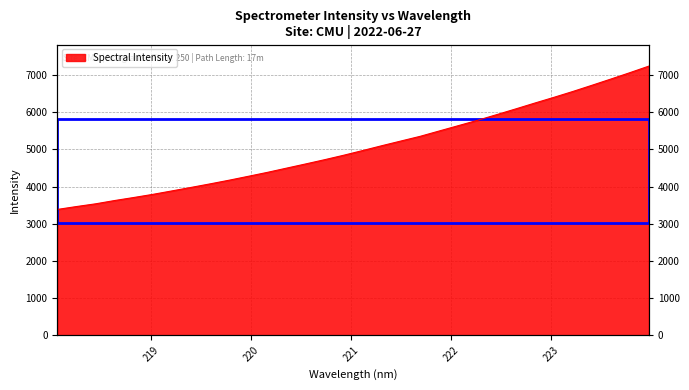

How many data points does each series have?

32